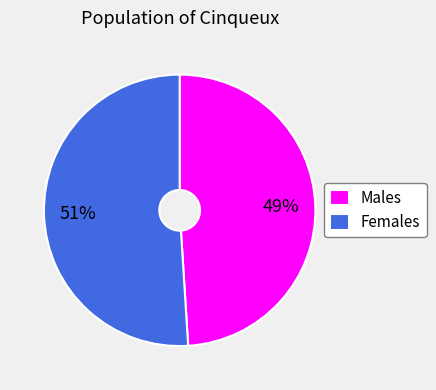

To the nearest percent, what portion does Males represent?

49%